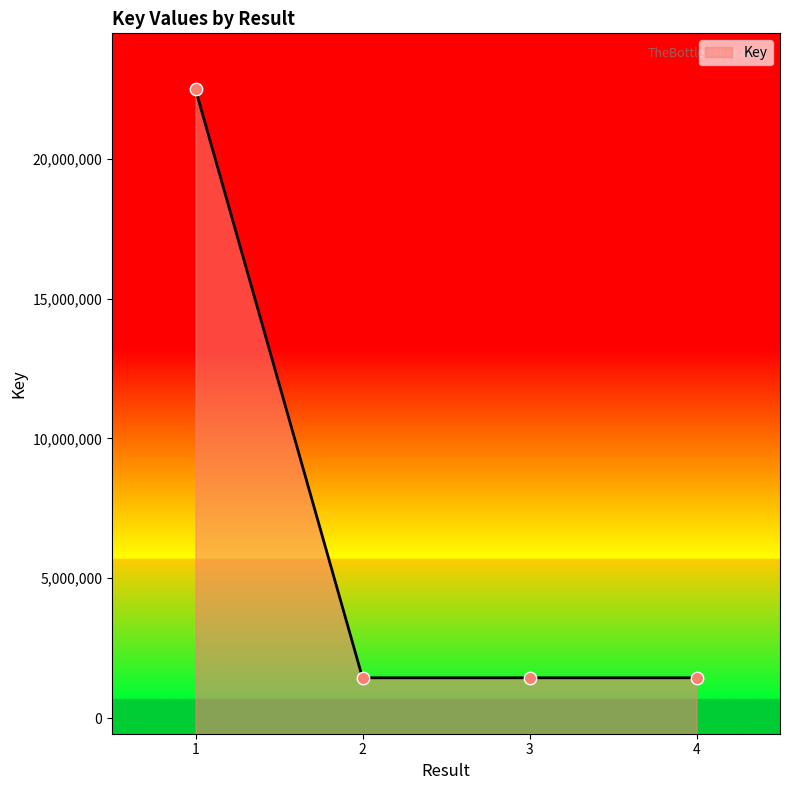

What is the change in value from 2 to 4?

-7